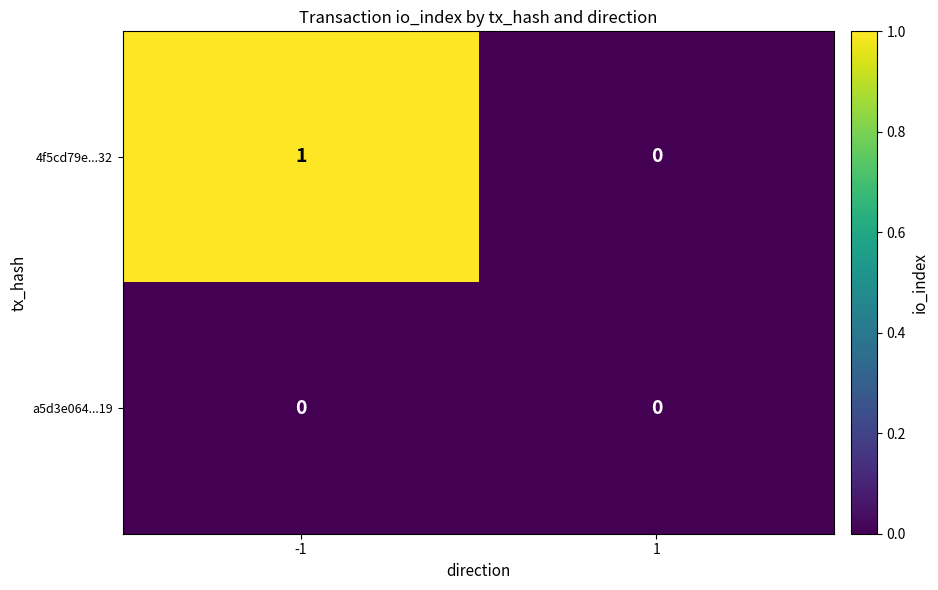

Which series has the largest total across all categories?

4f5cd79e...32